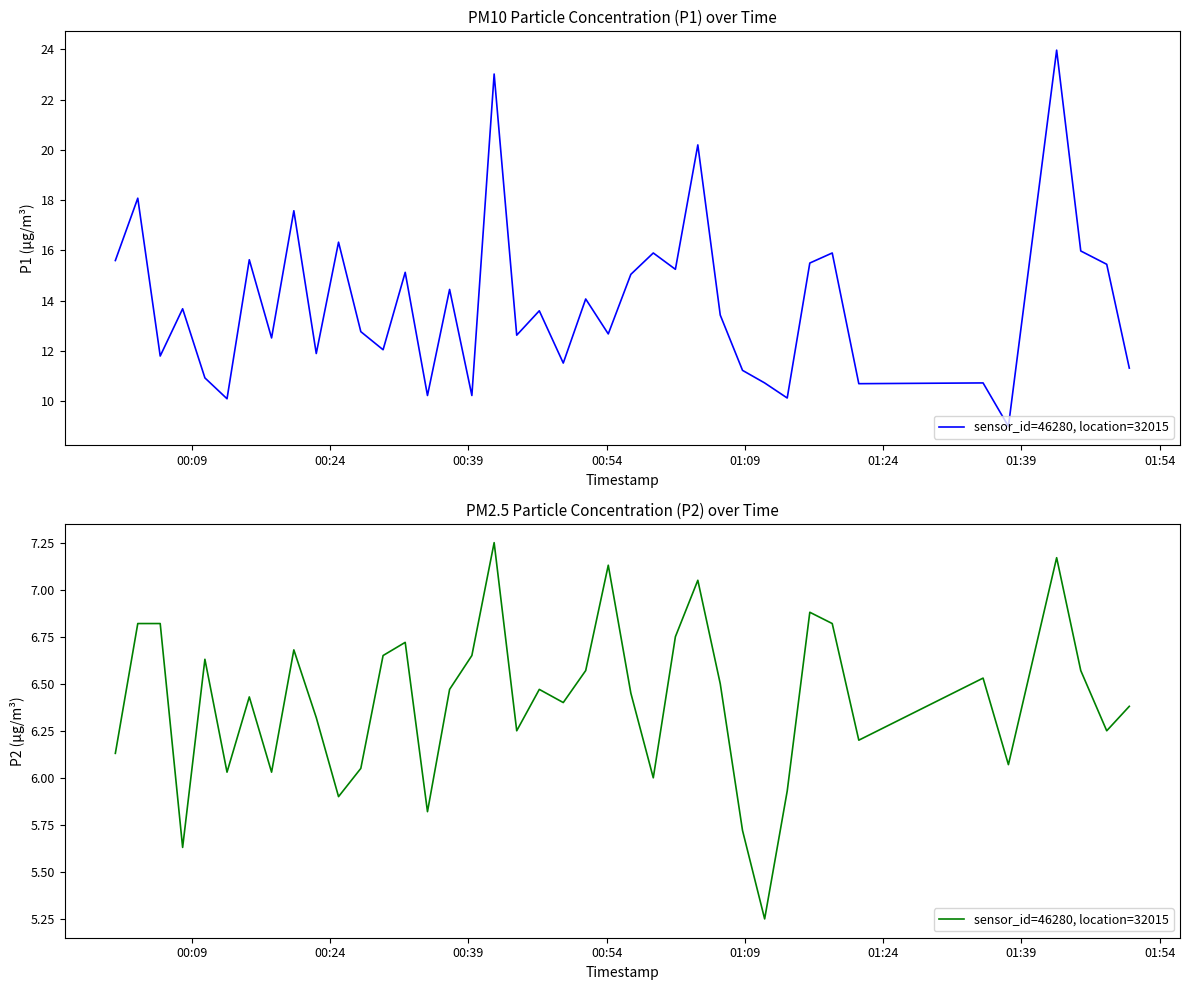

True or false: the data shows 12.0 at 31.

False